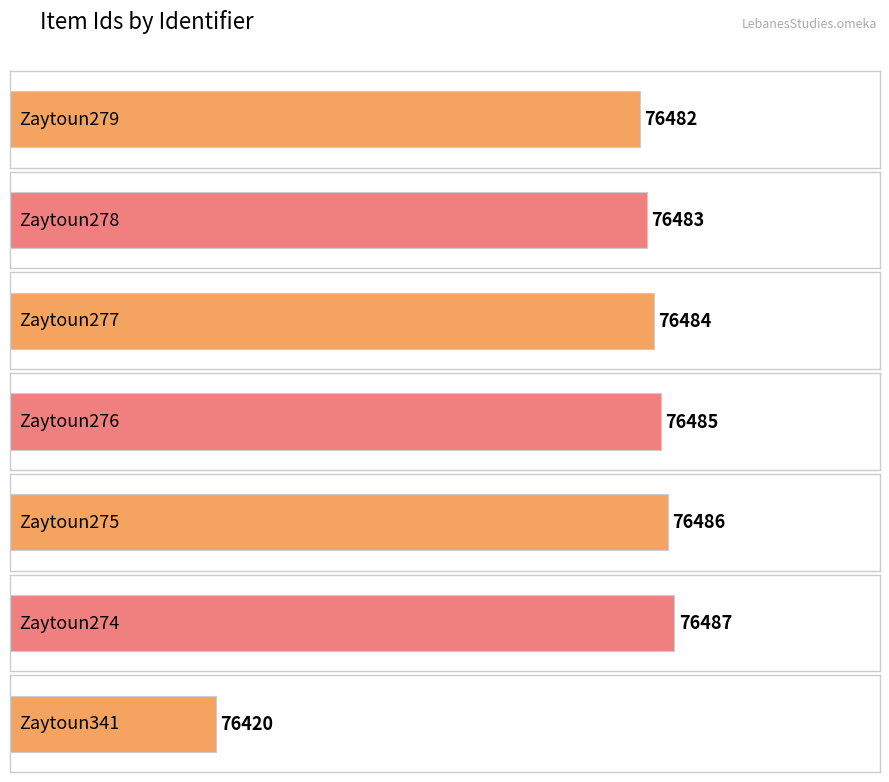

Count the number of values greater than 76484.

3